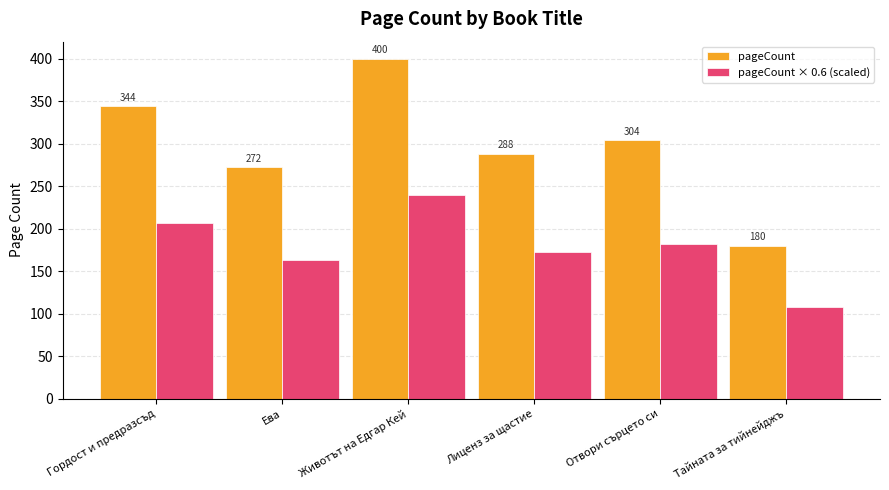

Which series changed the most between Животът на Едгар Кей and Отвори сърцето си?

pageCount